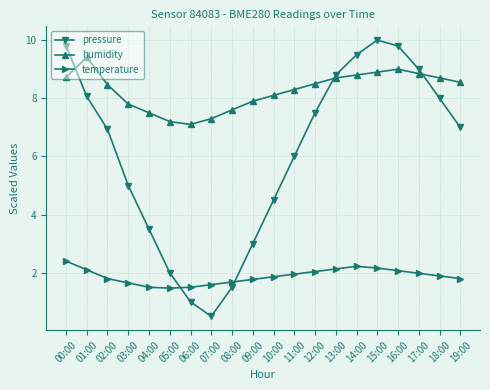

Is it true that humidity equals 2.2 at 19:00?

False